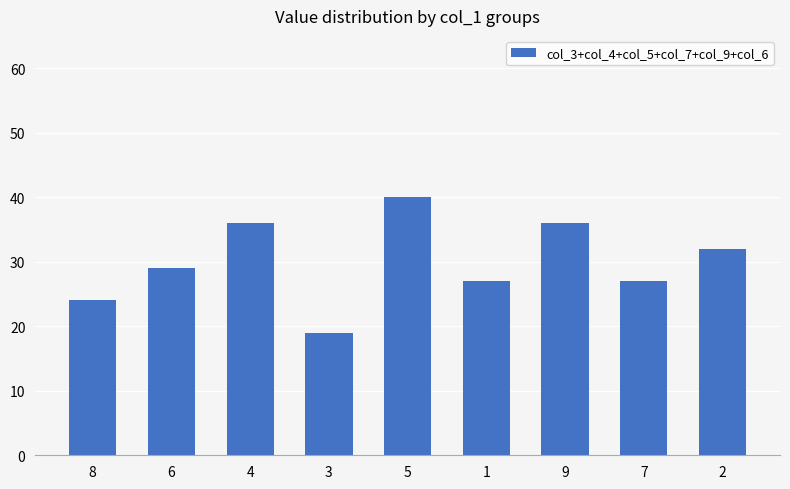

What is the label of the 9th bar from the right?

8